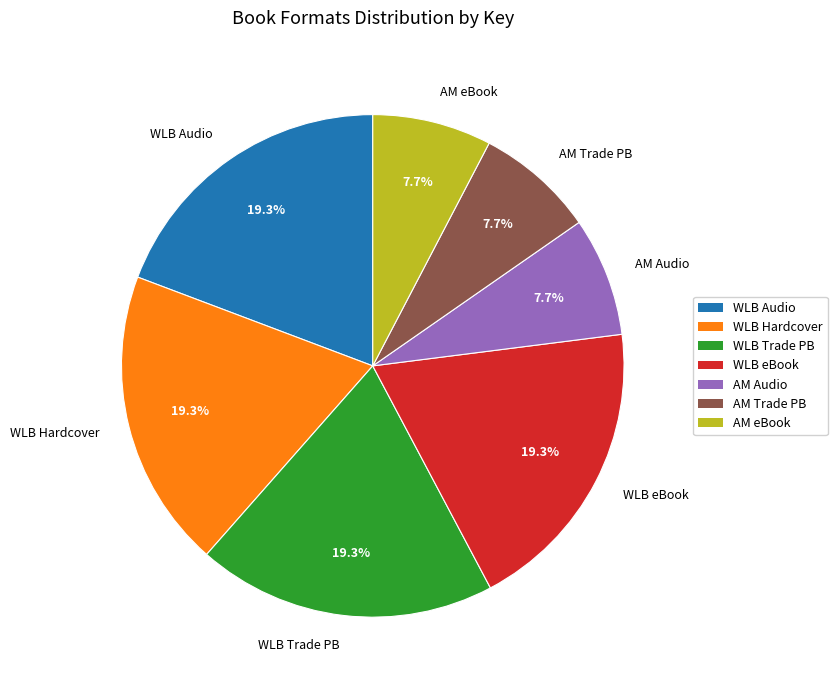

Which has a higher value, WLB Hardcover or AM eBook?

WLB Hardcover